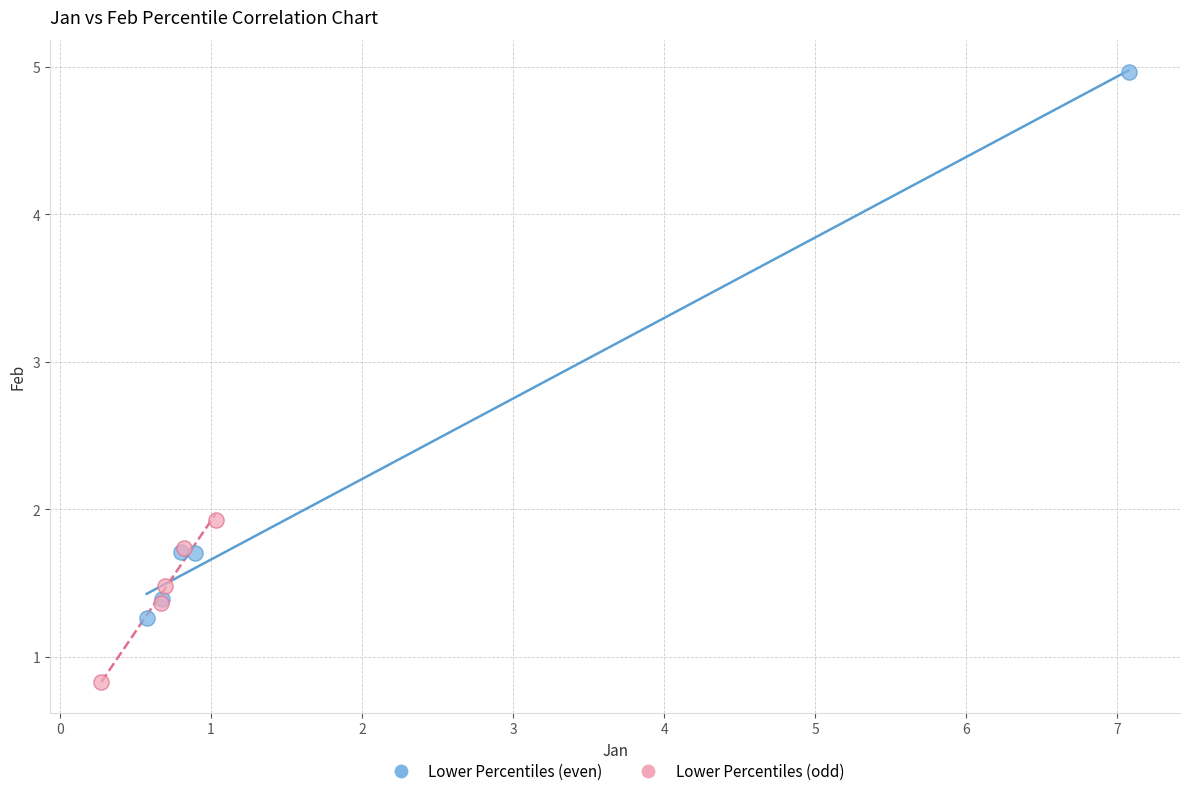

Which series has the widest spread of Y values?

Lower Percentiles (even)